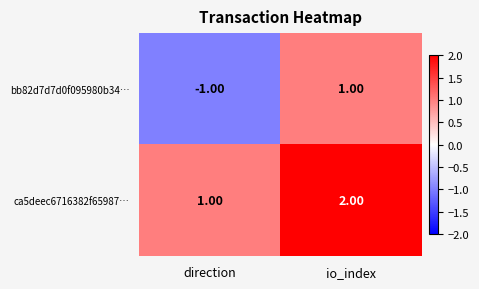

Which category has the lowest value in the bb82d7d7d0f095980b34… series?

direction